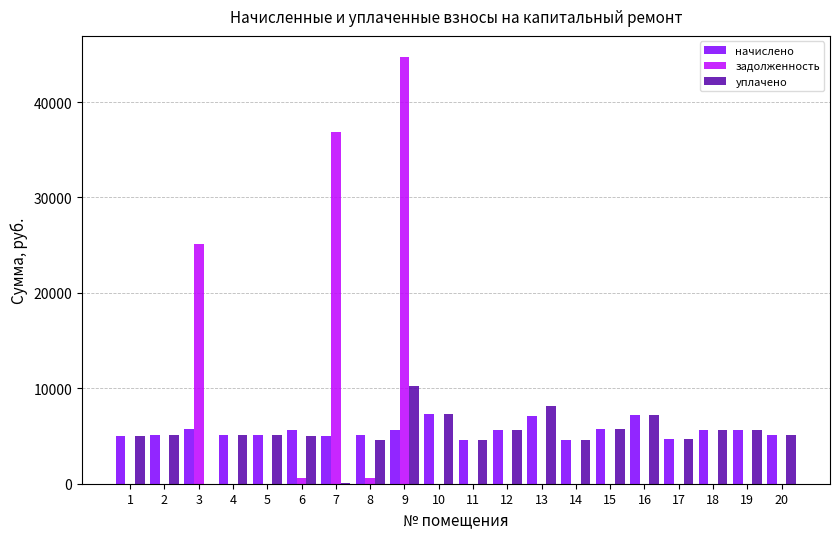

Which label corresponds to the largest value in the chart?

9